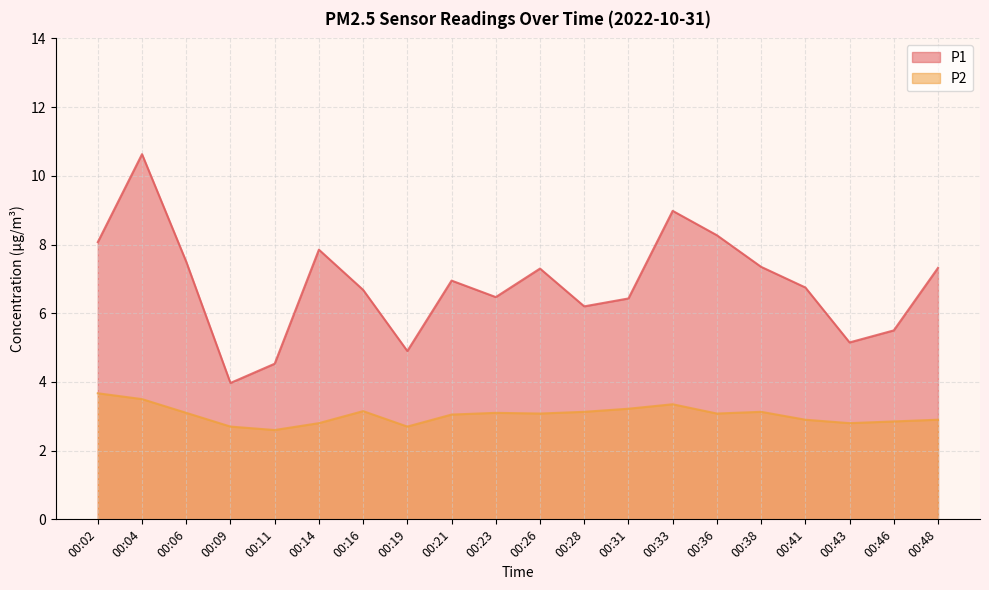

What is the difference between the maximum and minimum values in the P1 series?

6.7